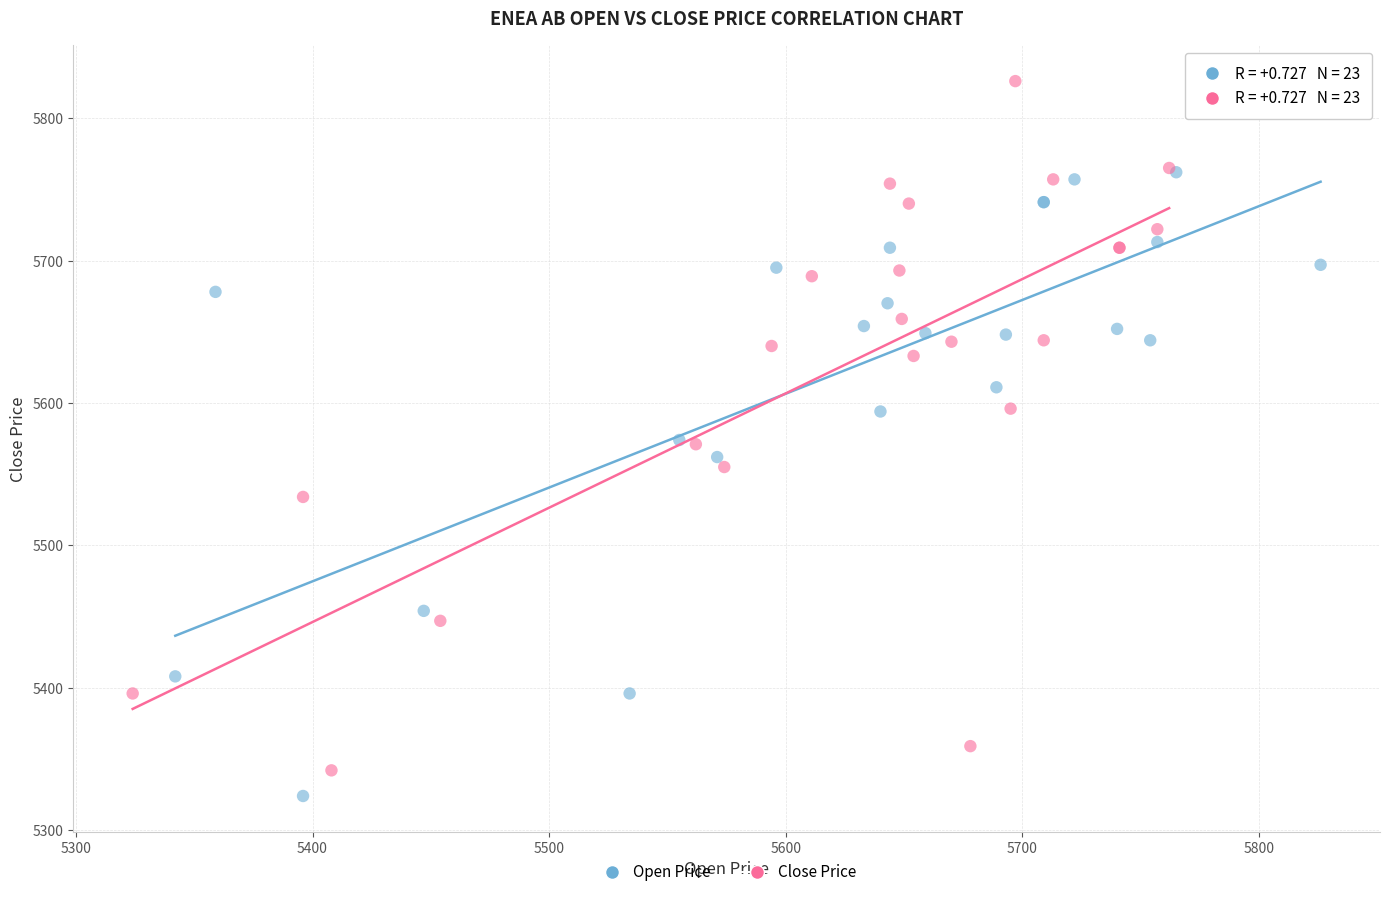

Which series contains the highest Y value?

Close Price